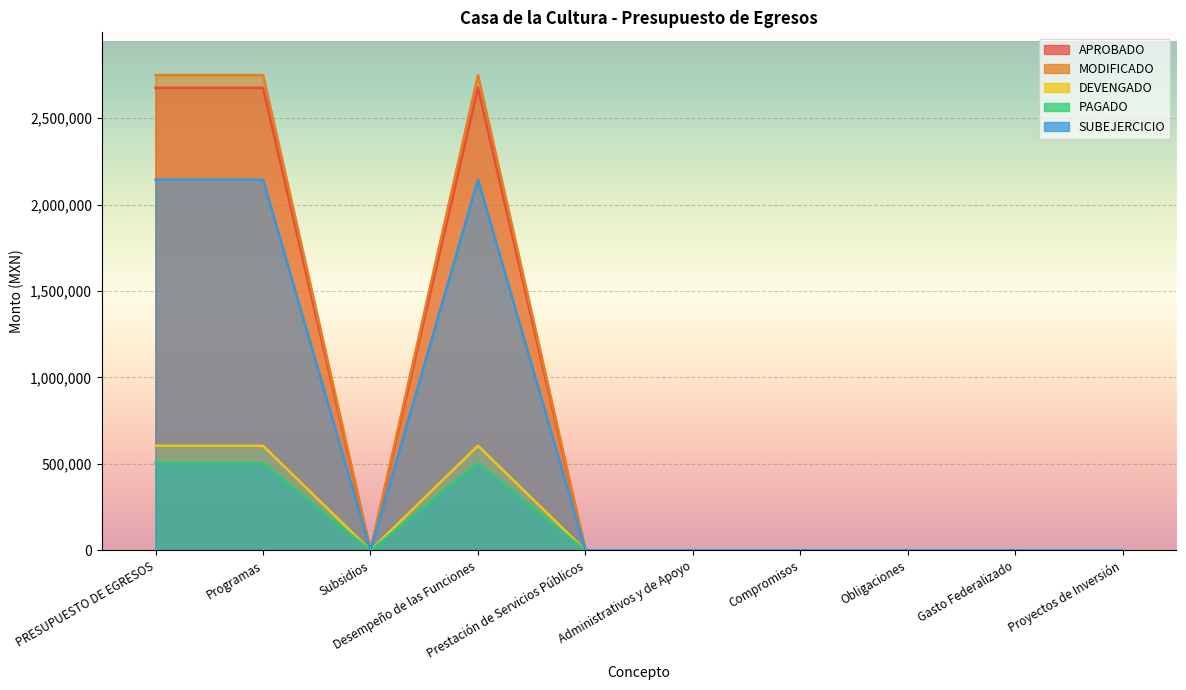

Is it true that DEVENGADO equals 700050.1 at Desempeño de las Funciones?

False